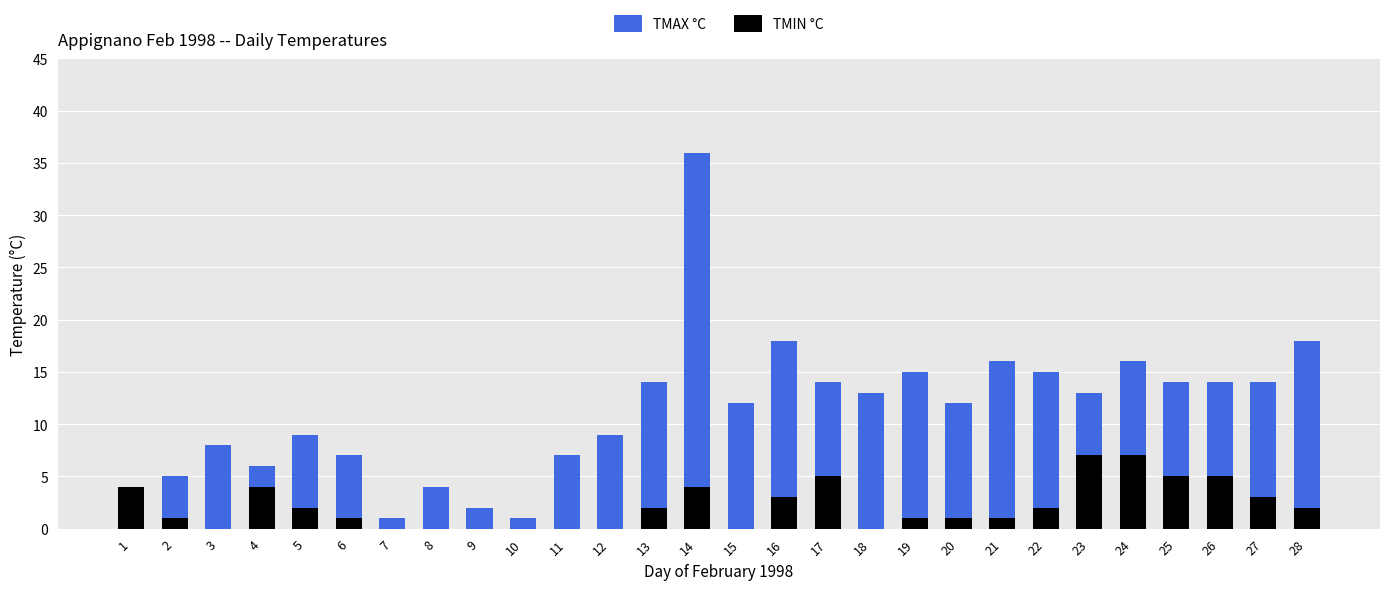

The TMIN °C series shows 2 at 22. True or false?

True